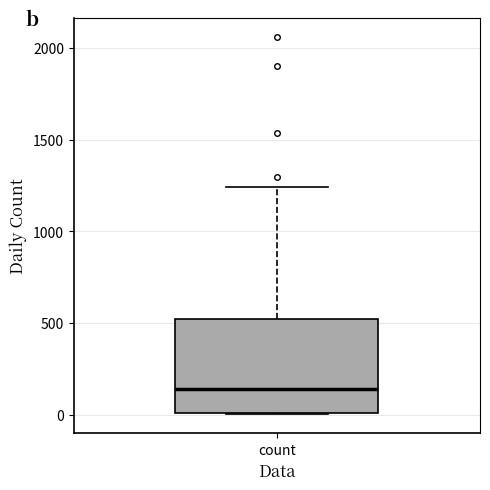

Read this box plot against the y-axis: the position of the median line, the range covered by the box, and the ends of both whiskers. The values are not printed on the chart, so give them approximately, as read against the axis.

median 150, box 0 to 500, whiskers 0 to 1250